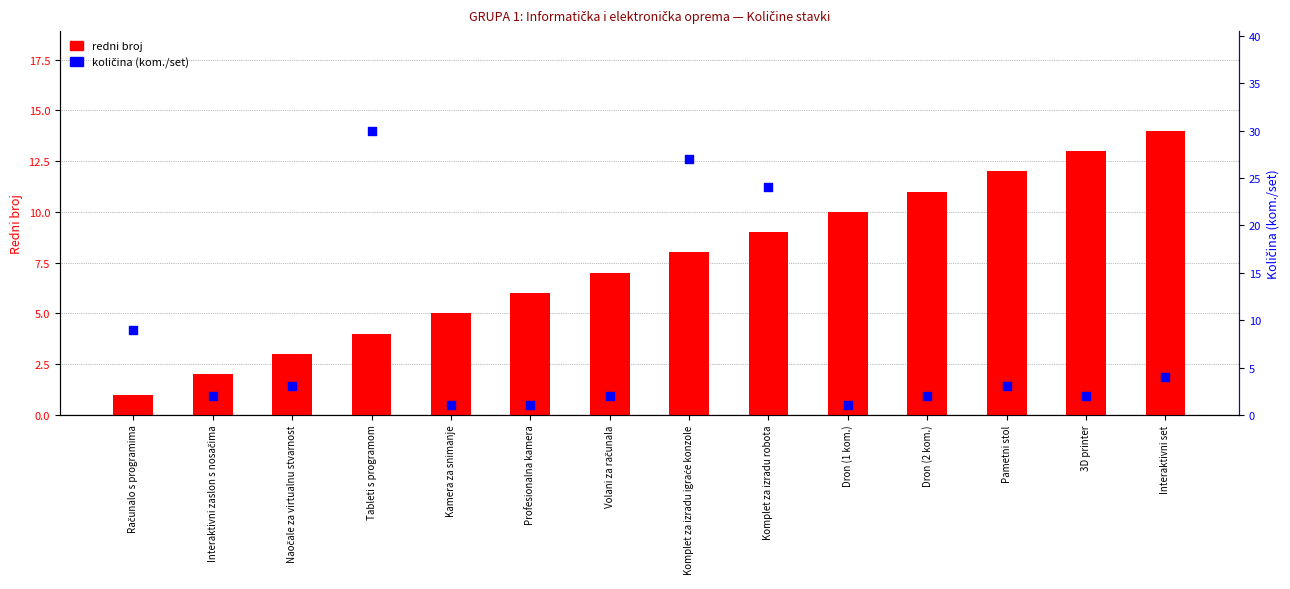

What is the total value across all series at Tableti s programom?

34